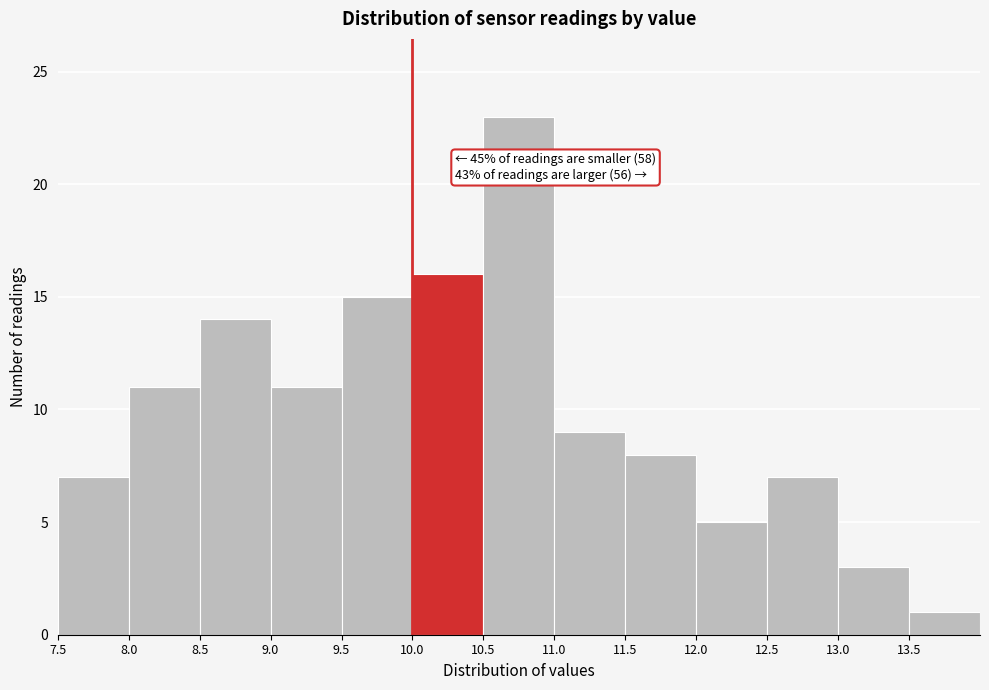

Which range on the x-axis has the tallest bar?

10.5 to 11.0